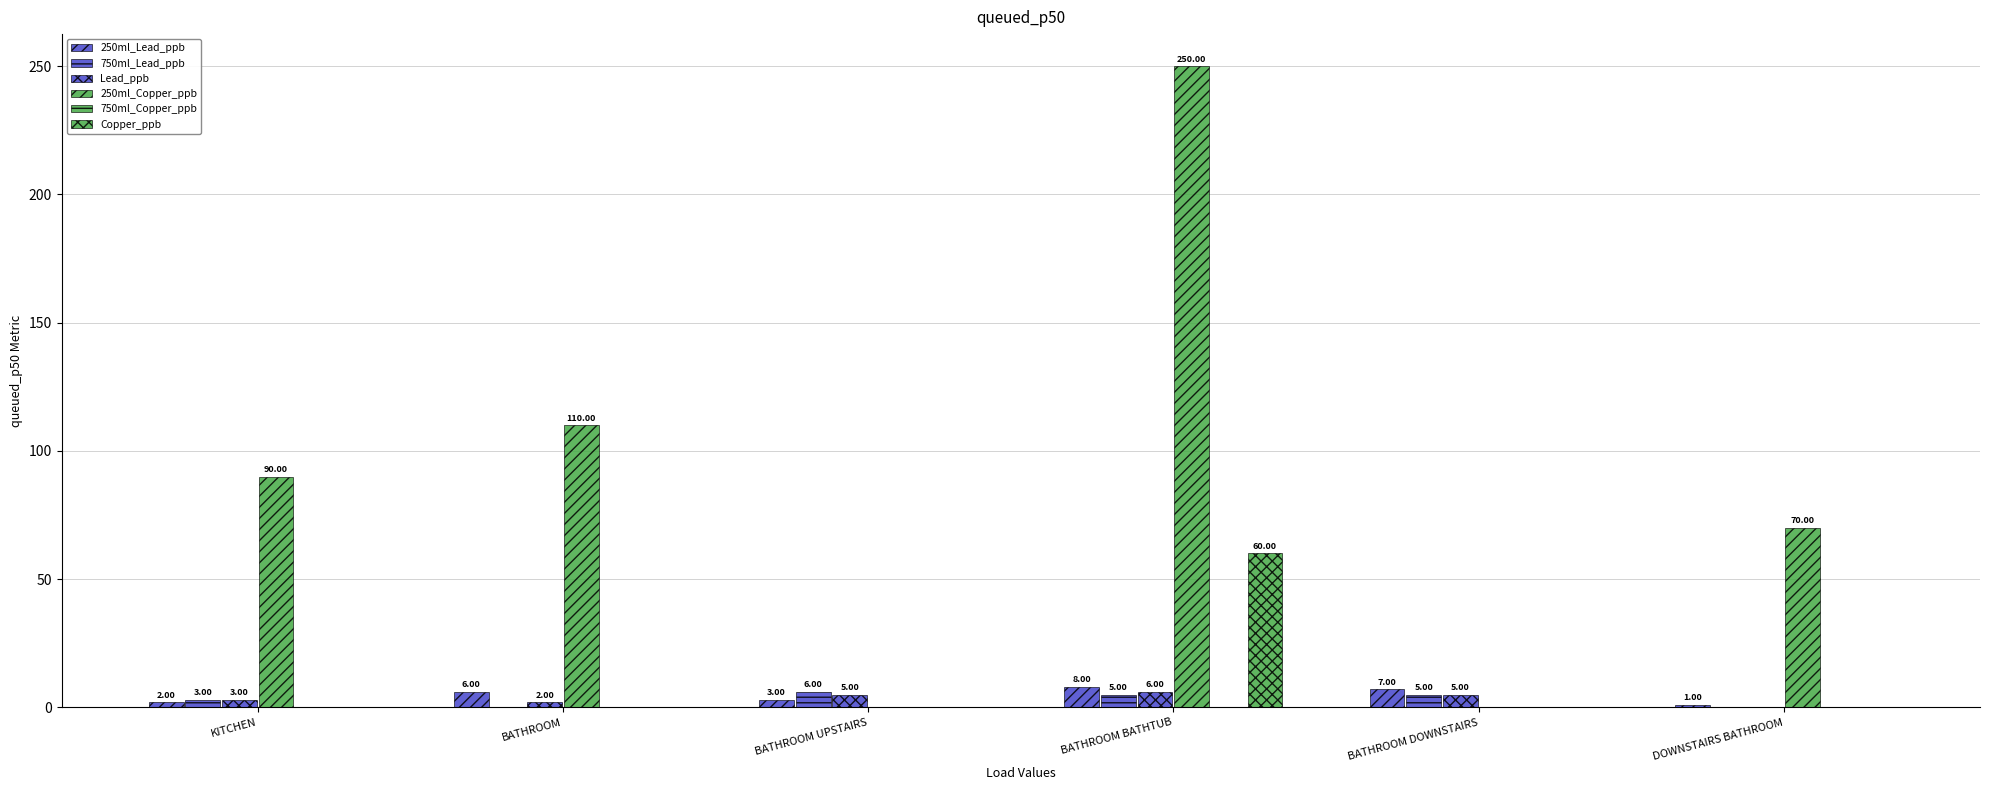

What is the sum of the Lead_ppb values at KITCHEN and BATHROOM DOWNSTAIRS?

8